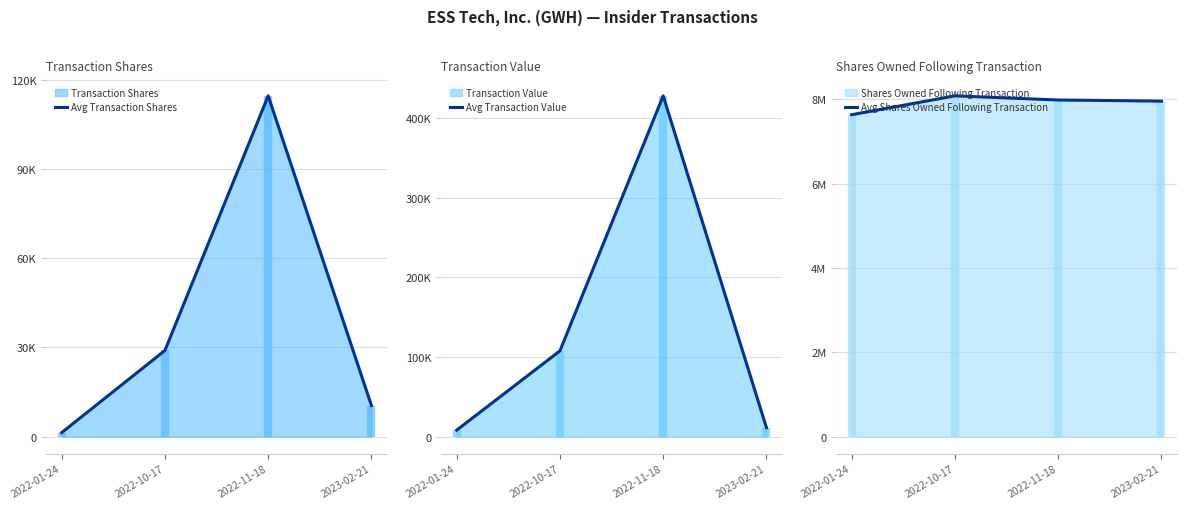

What is the total value across all series at 2022-10-17?

8215445